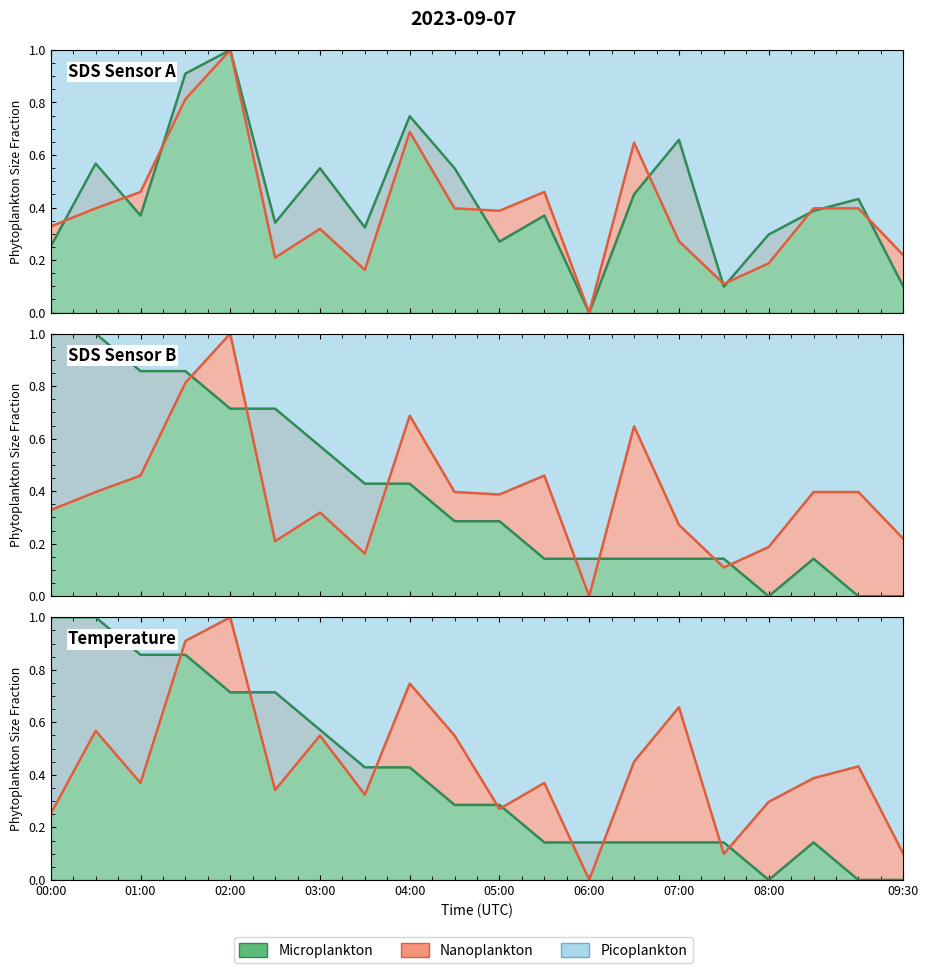

At which category does the chart reach its peak across all series?

02:00